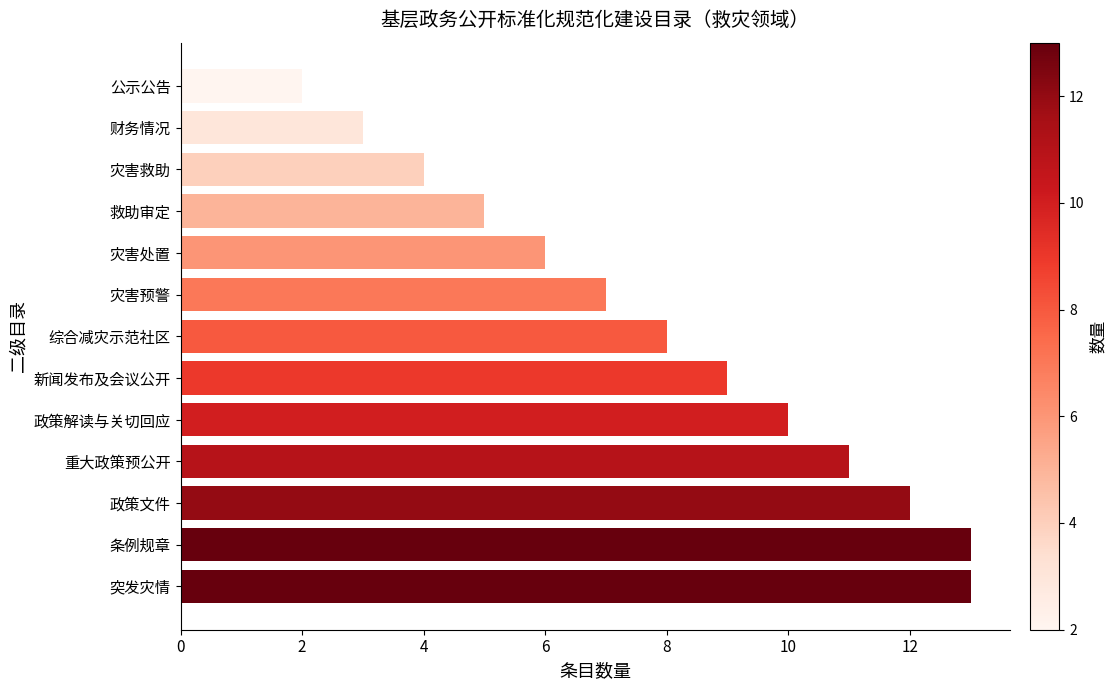

Is it true that the value at 灾害救助 is 3?

False